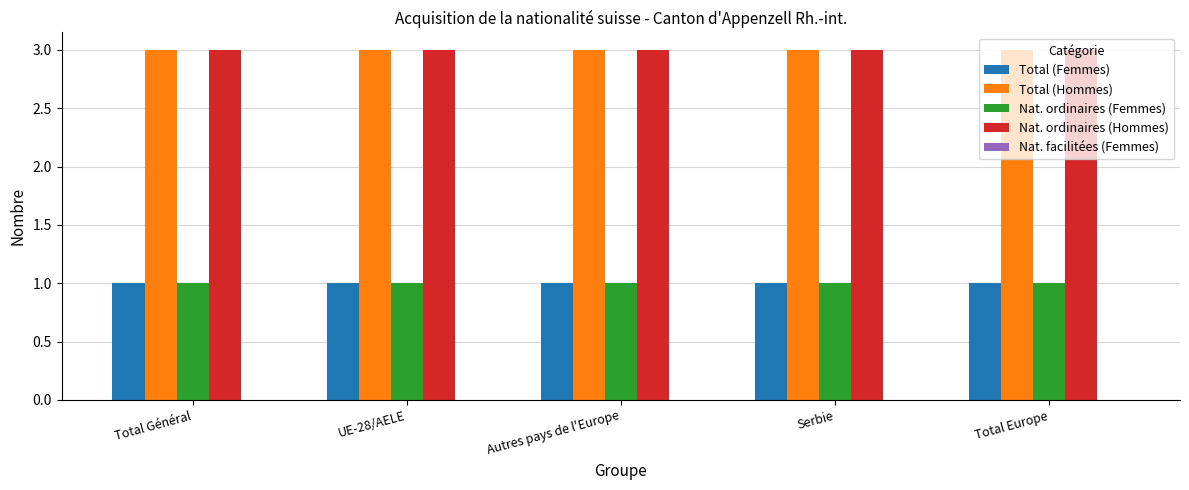

At how many categories does at least one series exceed 2?

5